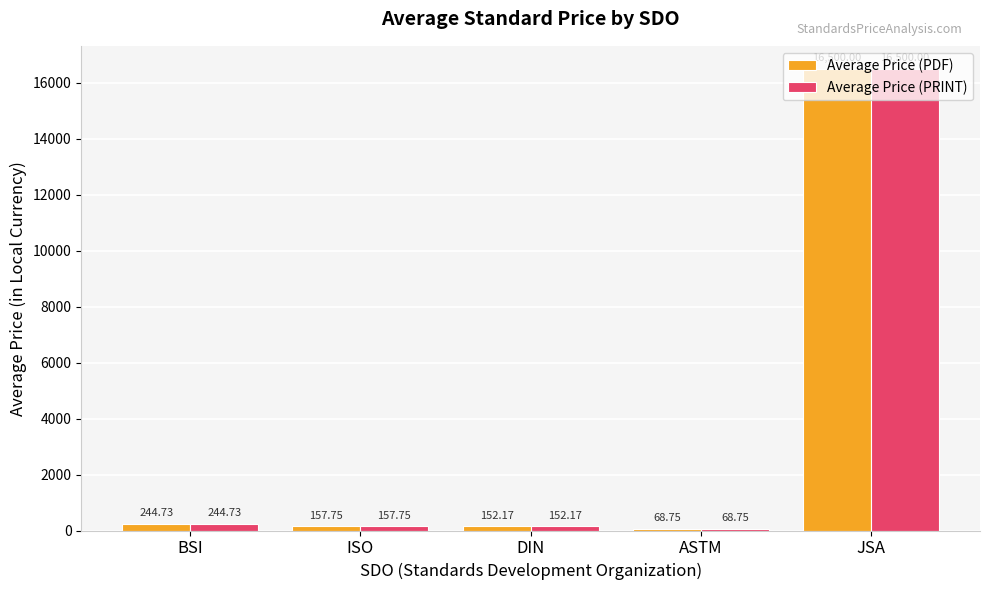

Which category has the highest value across all series?

JSA